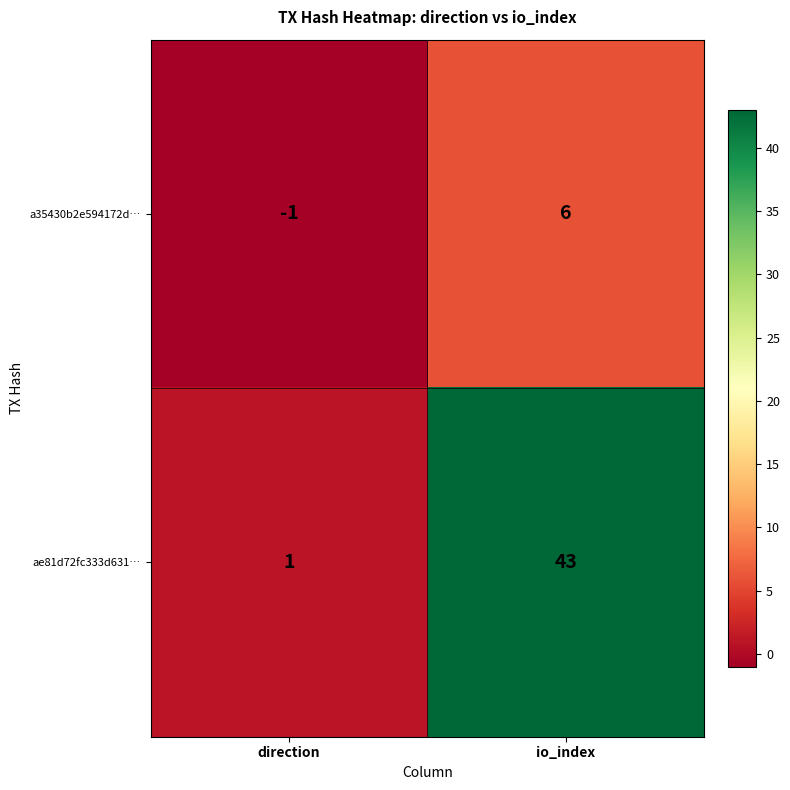

Count the number of data series in this chart.

2